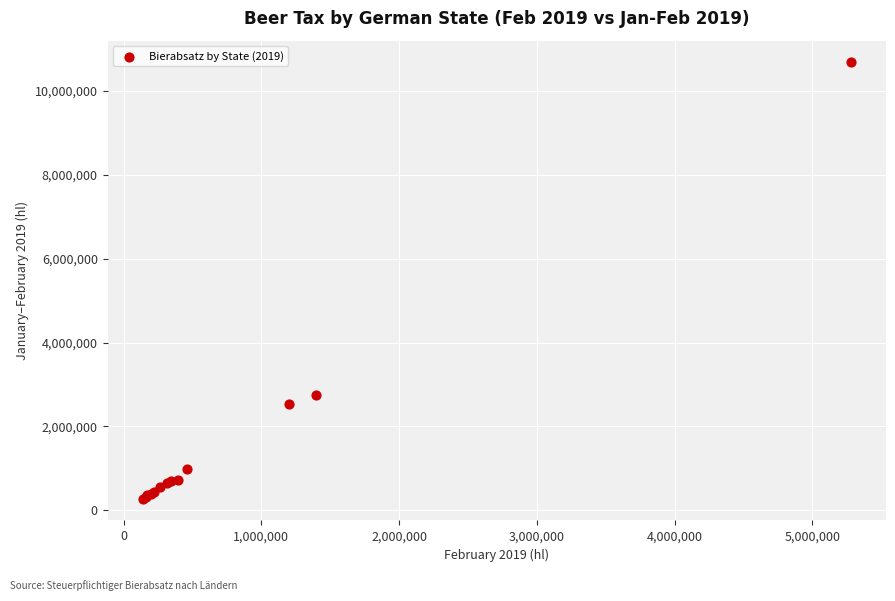

What Y value in the scatter plot is closest to 5476533?

2757838.4